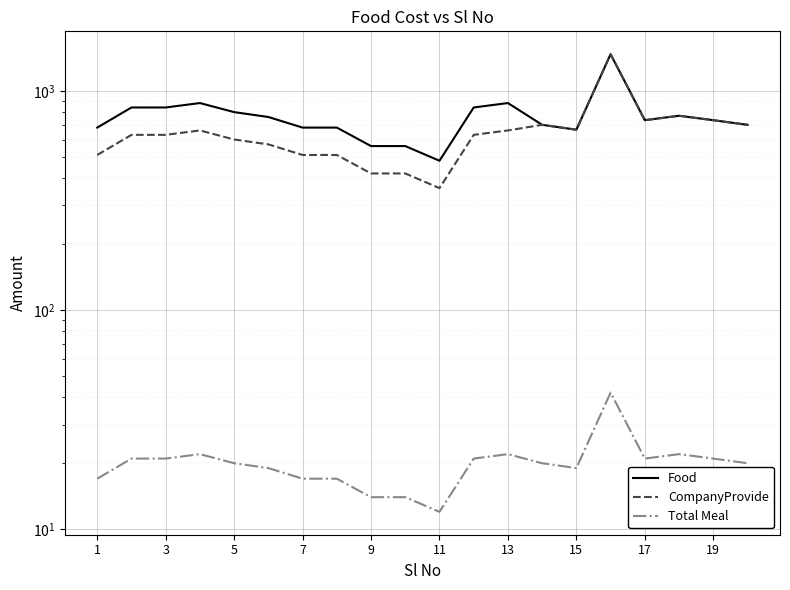

Is the value of Food at 13 greater than the value of Total Meal at 19?

Yes